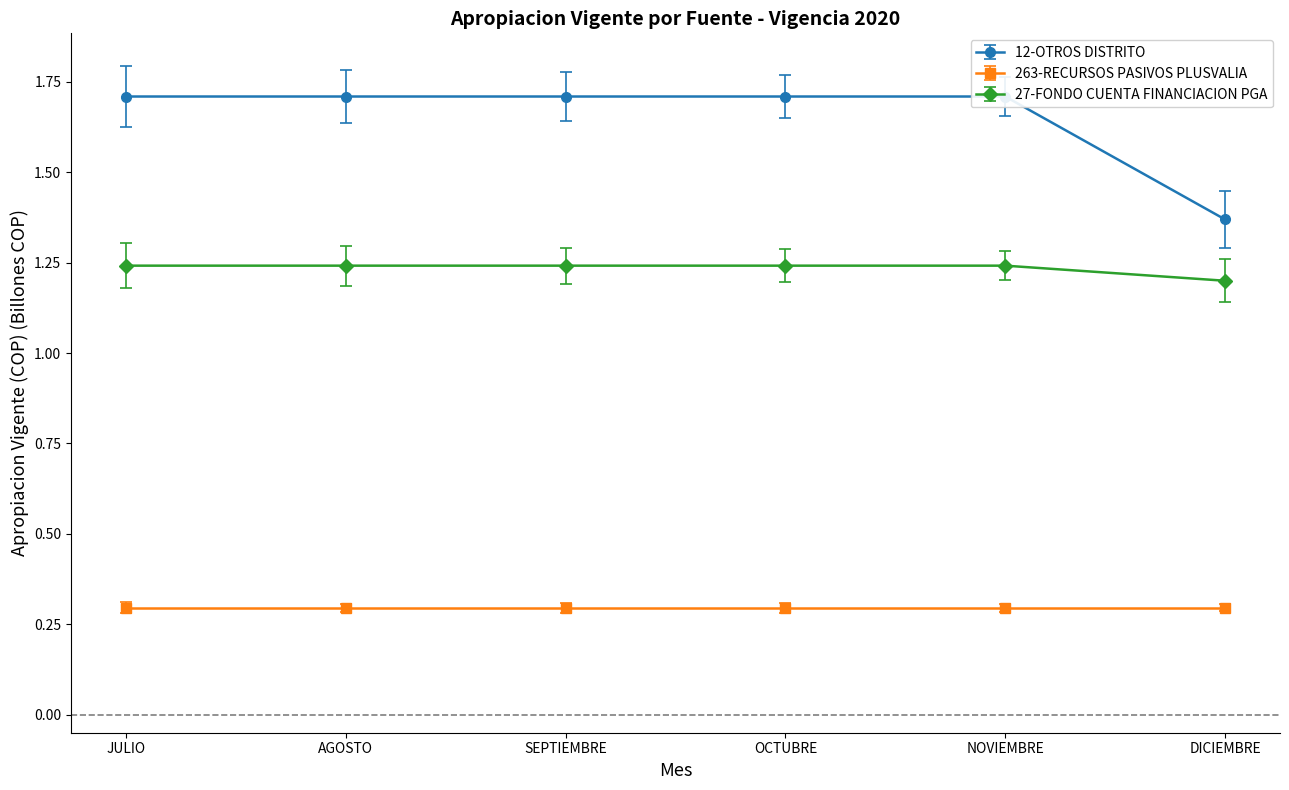

Where is 27-FONDO CUENTA FINANCIACION PGA nearest to the value 1?

DICIEMBRE